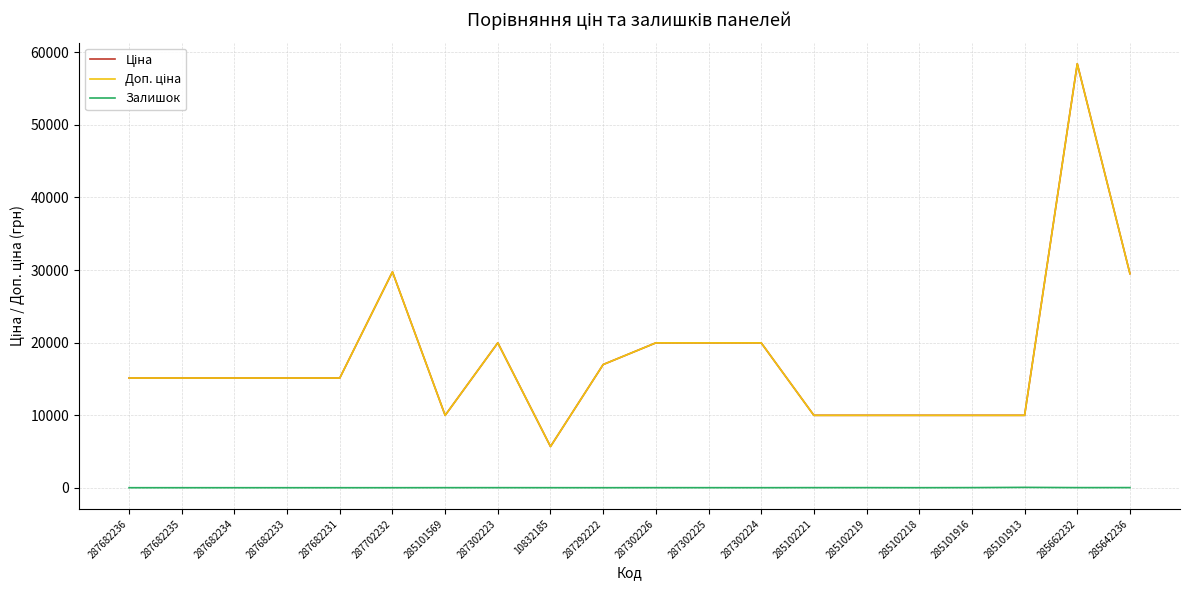

What is the spread (max minus min) of values at 287682235?

15120.0